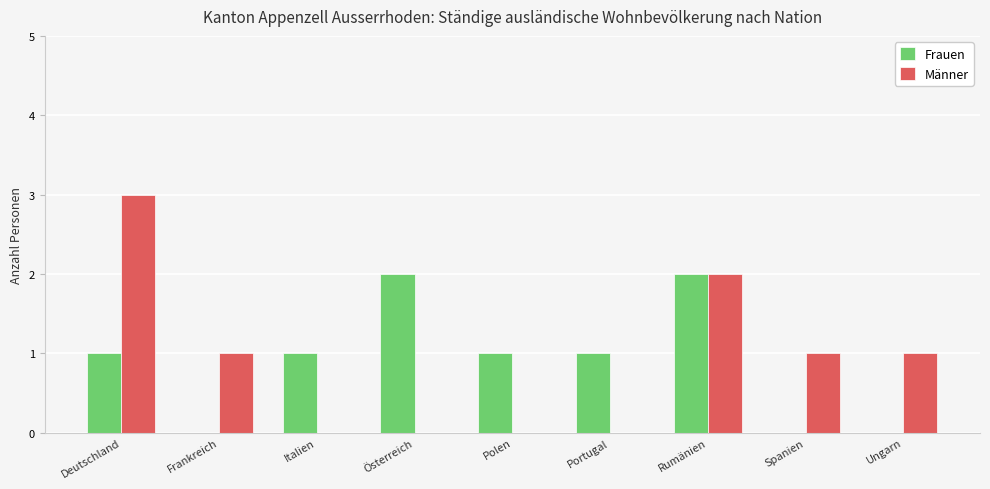

How many distinct data groups are displayed?

2